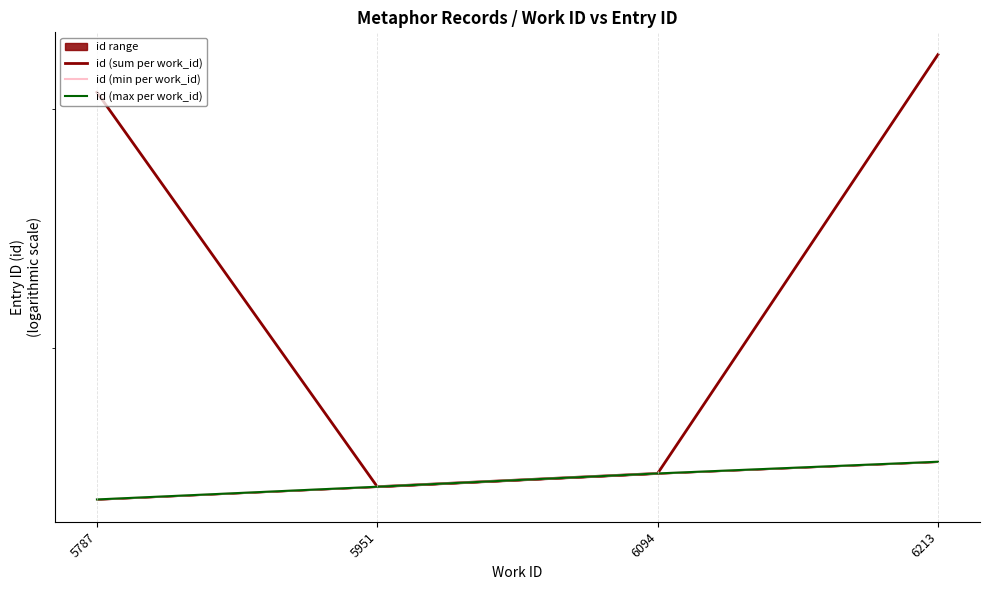

What is the approximate value of id (min per work_id) at 5787?

15441